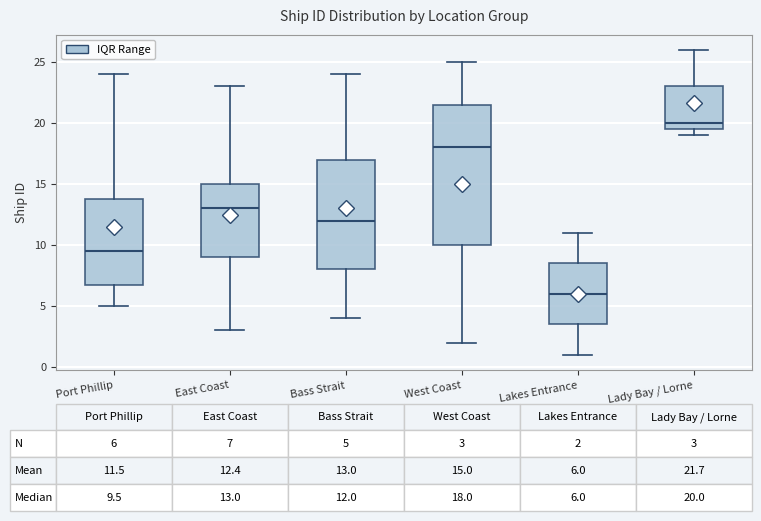

Which box's median line is the lowest?

Lakes Entrance